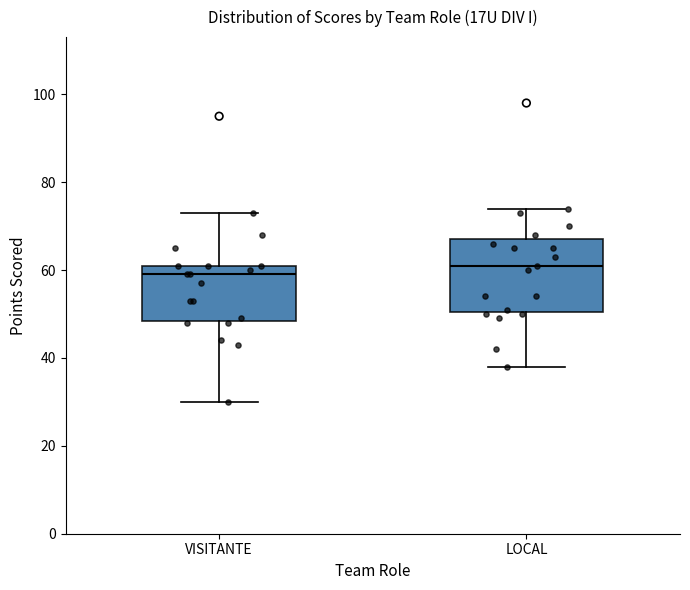

Reading left to right, transcribe this box plot: for each box, give where its median line is, the range the box spans, and where its two whiskers end, as read against the y-axis. The values are not printed on the chart, so give them approximately, as read against the axis.

VISITANTE: median 60, box 48 to 62, whiskers 30 to 74
LOCAL: median 62, box 50 to 68, whiskers 38 to 74